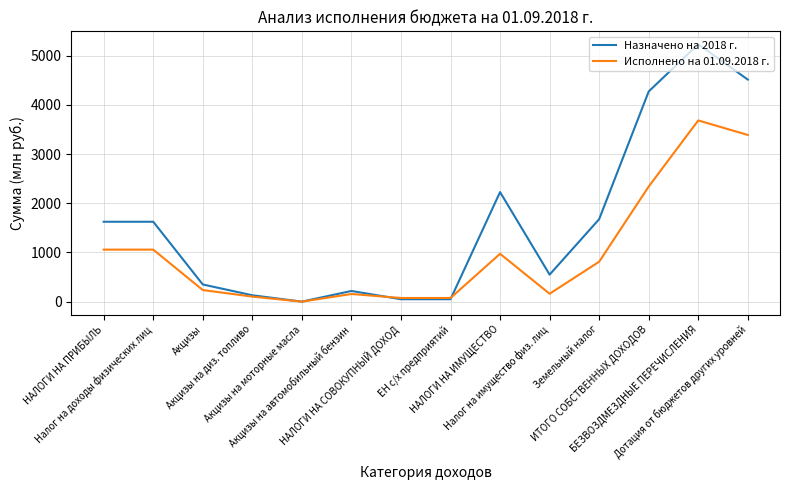

What is the sum of the Исполнено на 01.09.2018 г. values at Налог на доходы физических лиц and ИТОГО СОБСТВЕННЫХ ДОХОДОВ?

3397.5